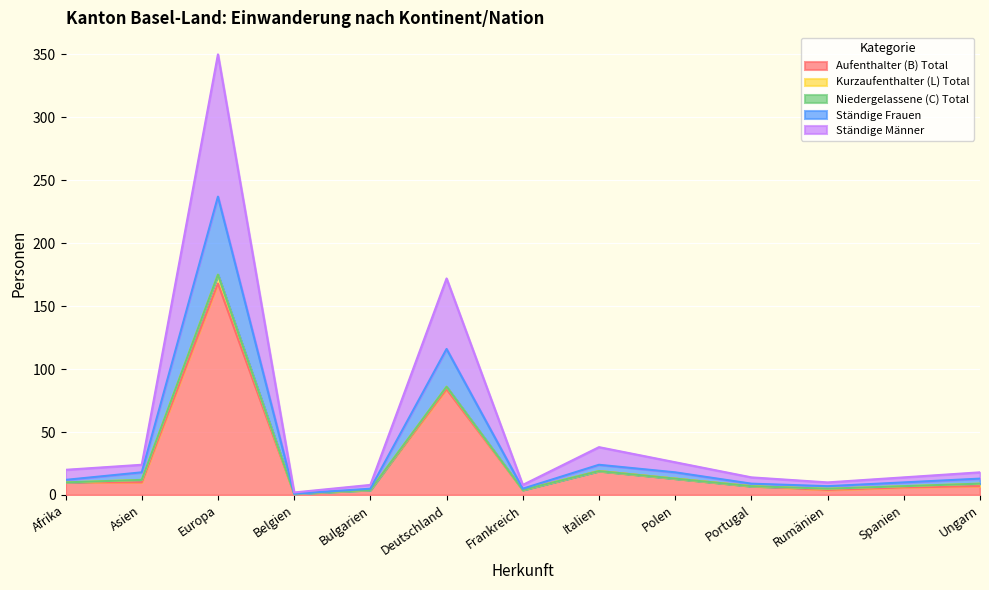

True or false: Aufenthalter (B) Total and Ständige Frauen intersect in this chart.

False